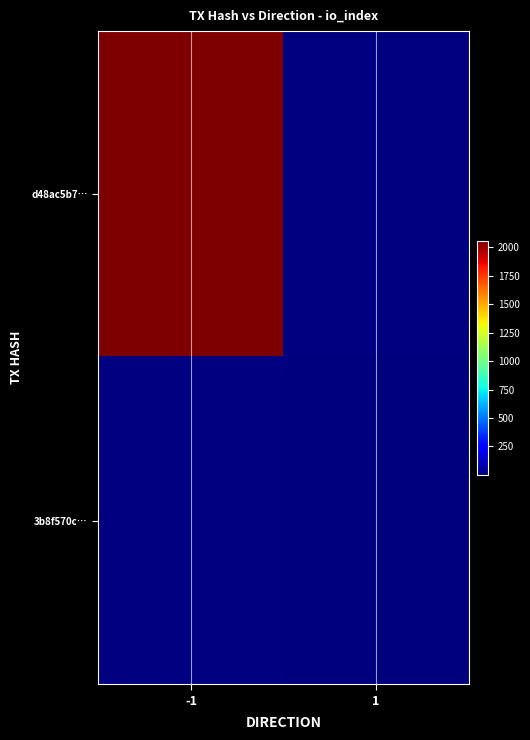

The 3b8f570c… series shows 6.0 at 1. True or false?

True